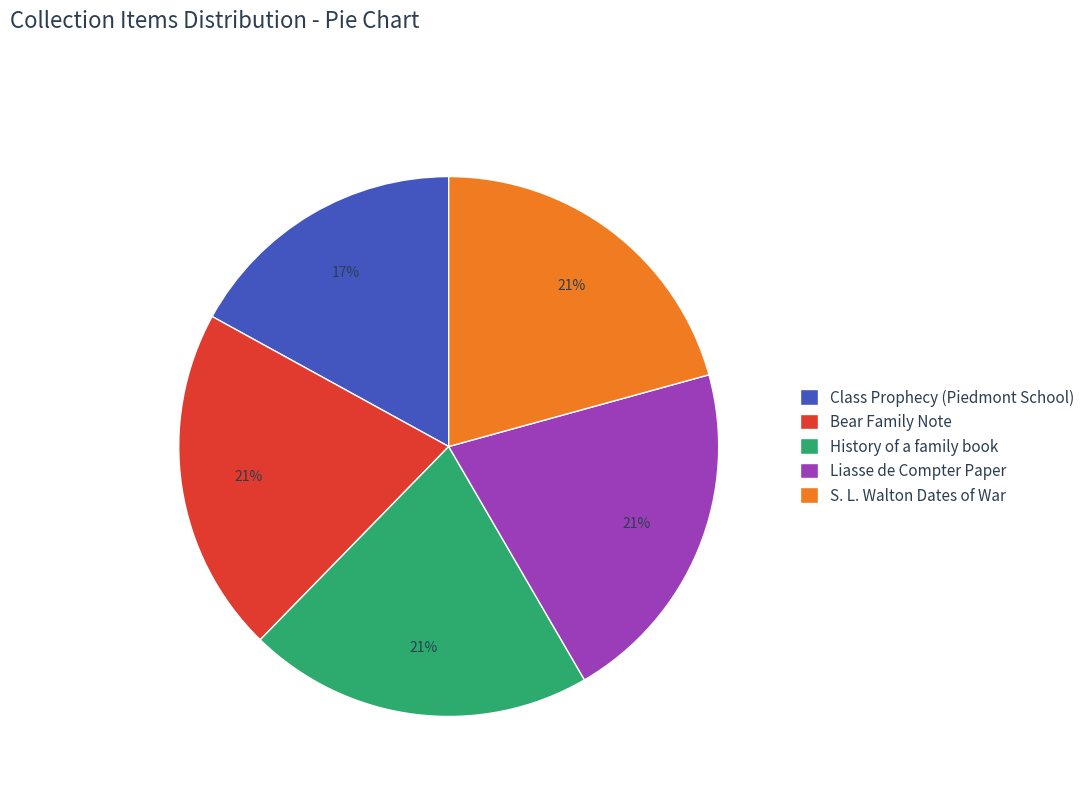

Which category has the smallest portion of the pie?

Class Prophecy (Piedmont School)